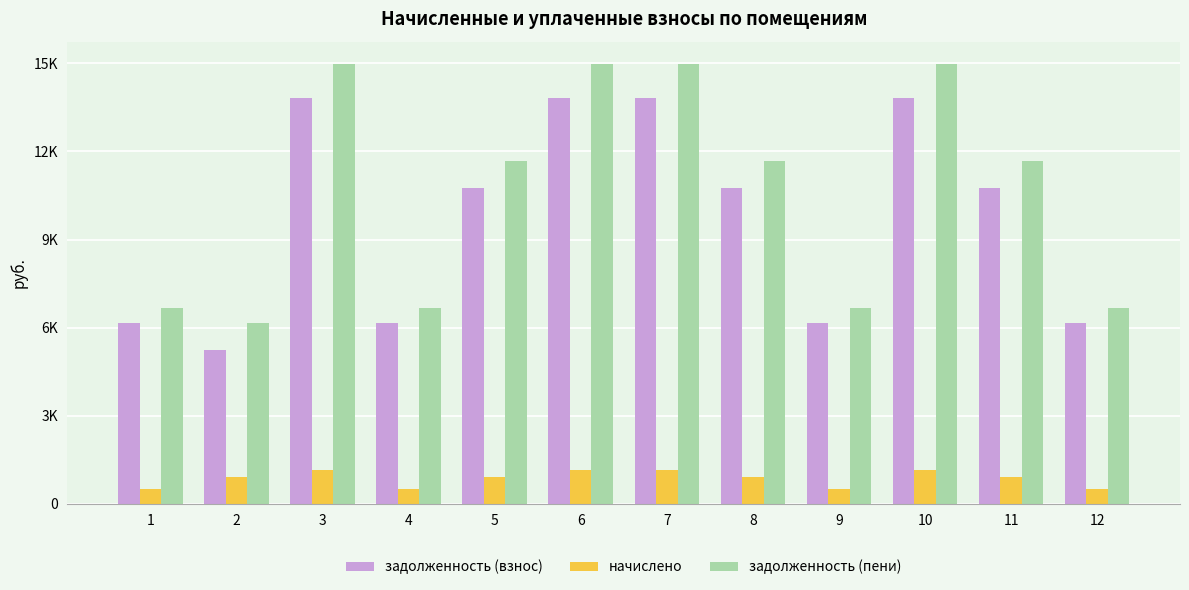

Which series has the largest range (max minus min)?

задолженность (пени)